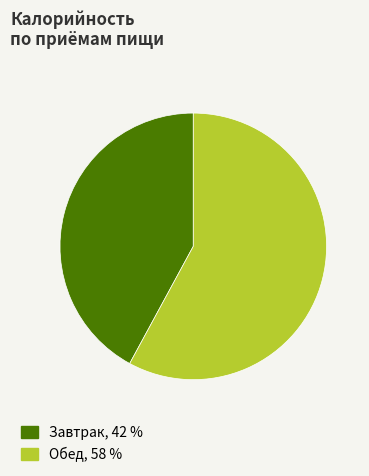

Is there a majority slice in this chart?

Yes